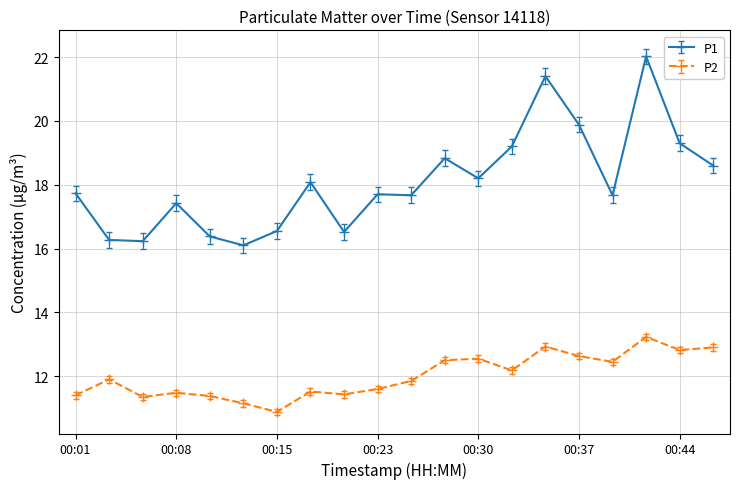

What is the smallest value displayed?

10.9